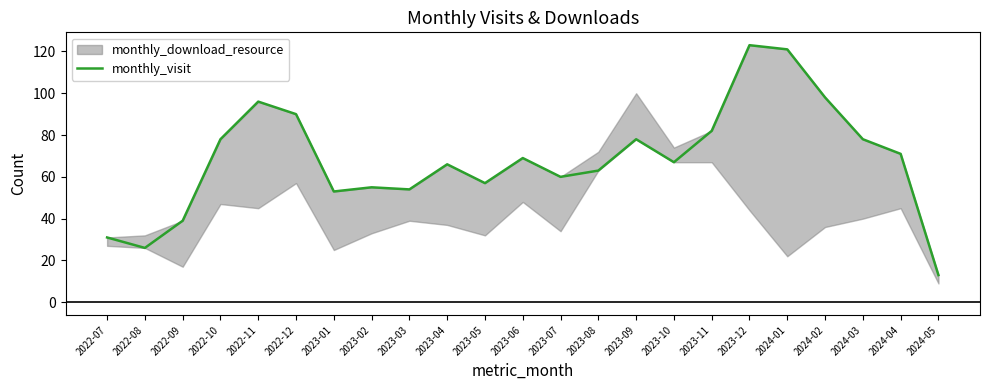

Where is the first local maximum?

2022-11